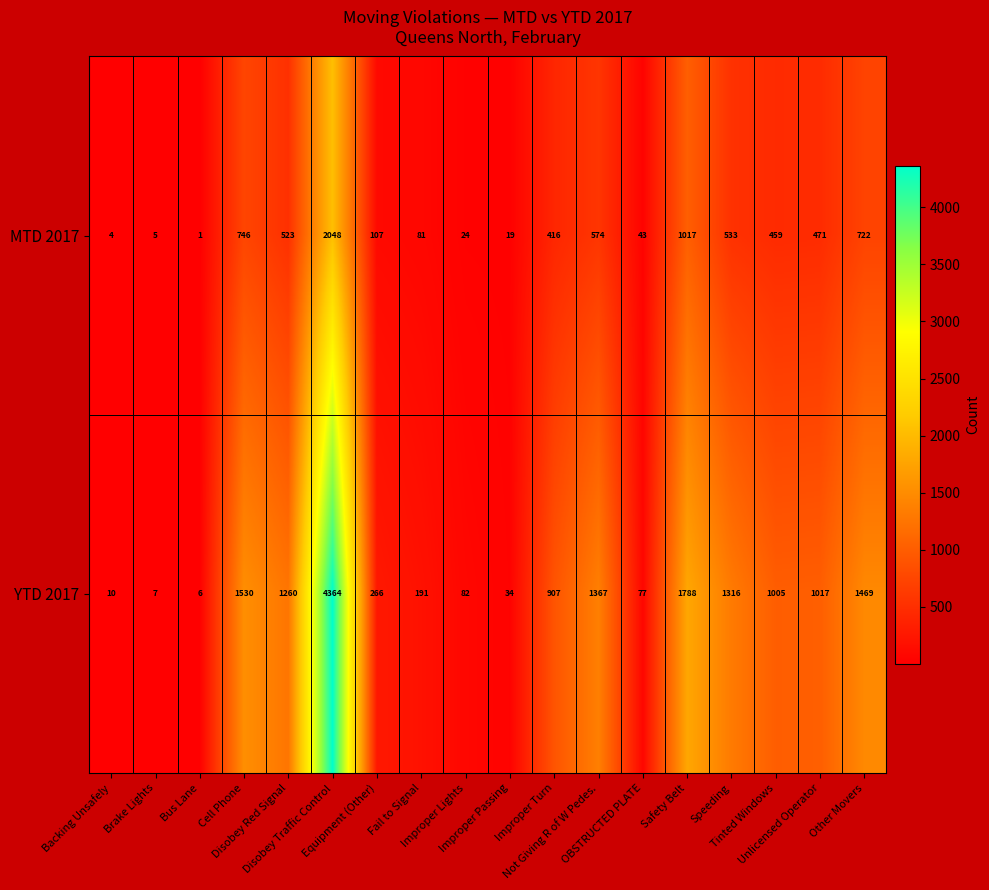

Which series has the largest range (max minus min)?

YTD 2017